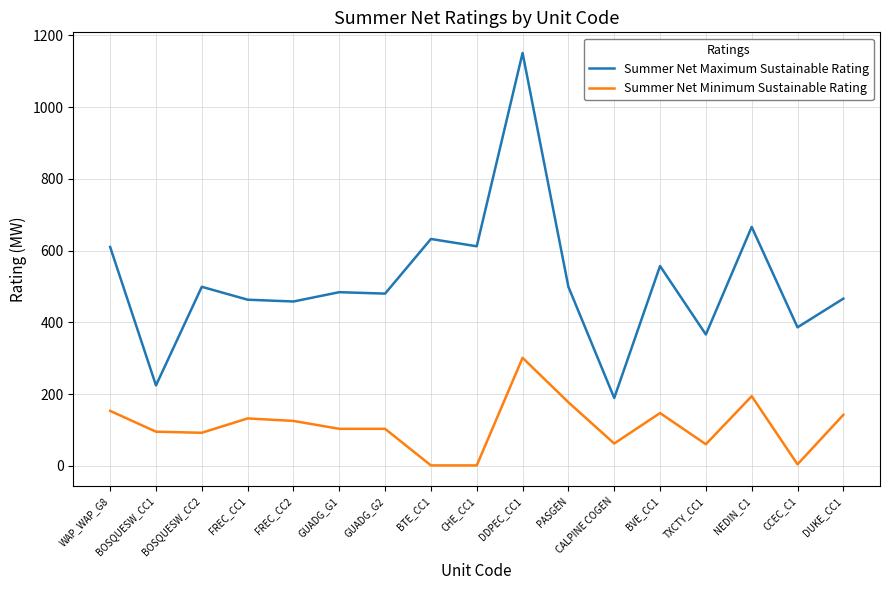

List the series in order of their peak value, lowest first.

Summer Net Minimum Sustainable Rating, Summer Net Maximum Sustainable Rating